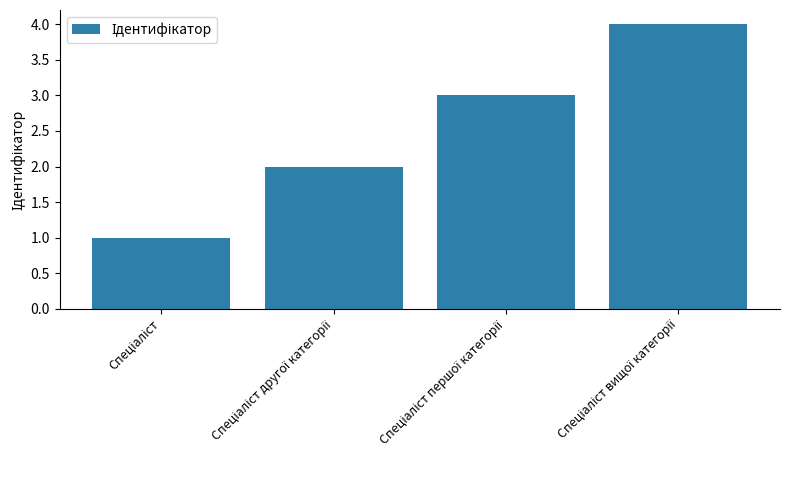

What is the sum of all values?

10